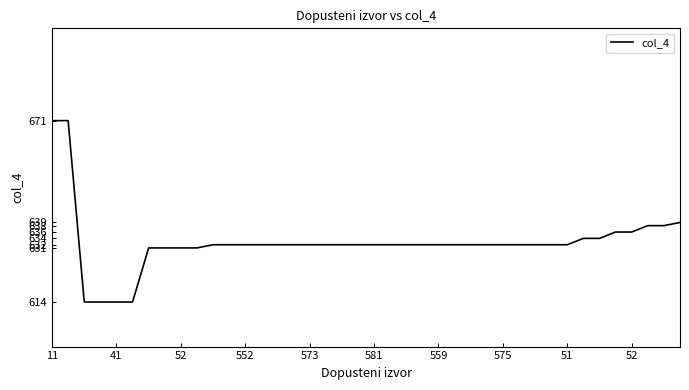

Reading left to right, transcribe all the data shown in this chart.

671	671	614	614	614	614	631	631	631	631	632	632	632	632	632	632	632	632	632	632	632	632	632	632	632	632	632	632	632	632	632	632	632	634	634	636	636	638	638	639